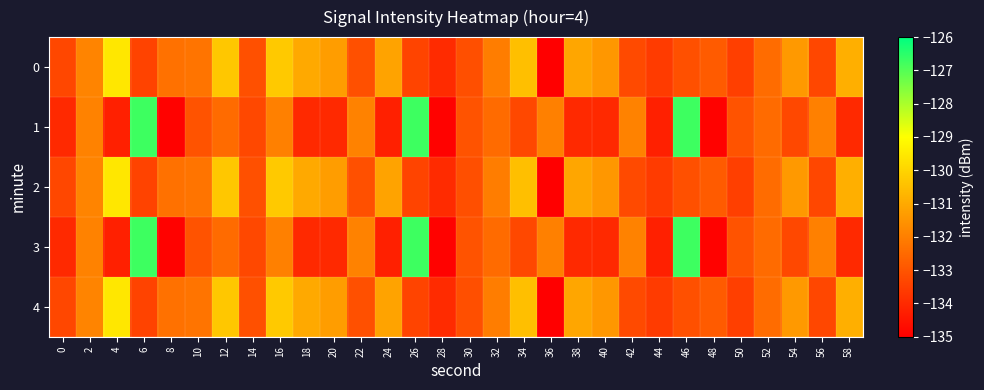

At how many categories does at least one series exceed -134?

30